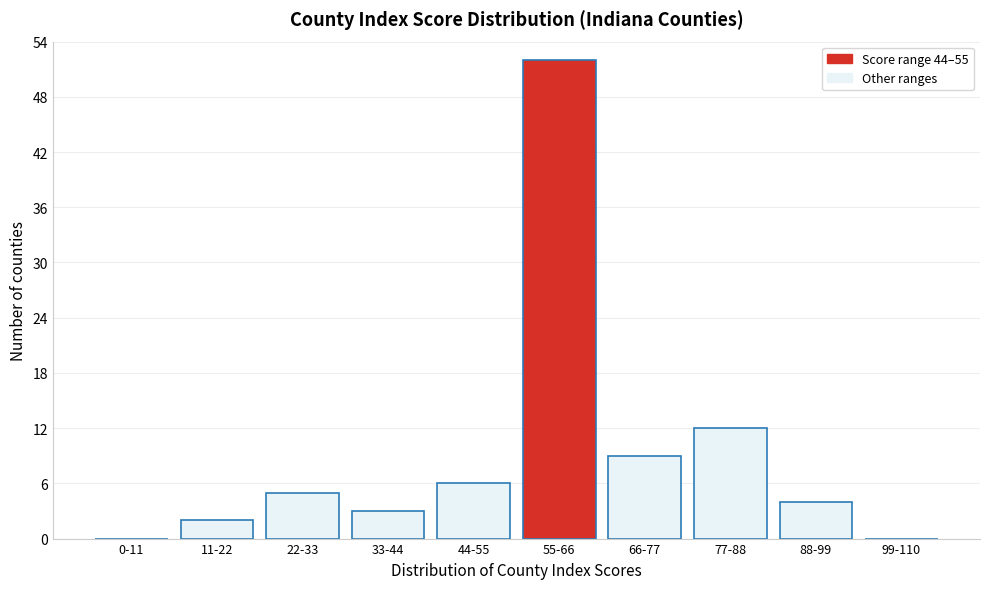

Reading left to right, list all the values displayed in this chart.

0-11=0	11-22=2	22-33=5	33-44=3	44-55=6	55-66=52	66-77=9	77-88=12	88-99=4	99-110=0